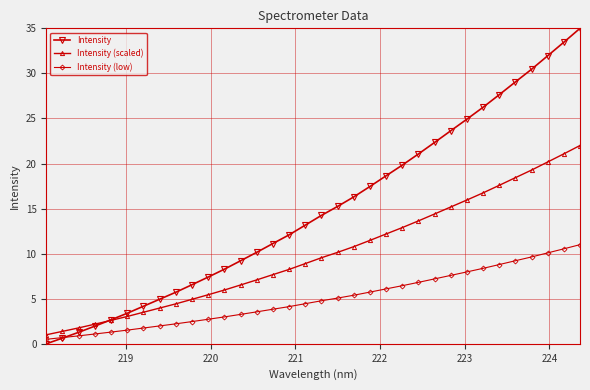

List the series in order of their peak value, lowest first.

Intensity (low), Intensity (scaled), Intensity